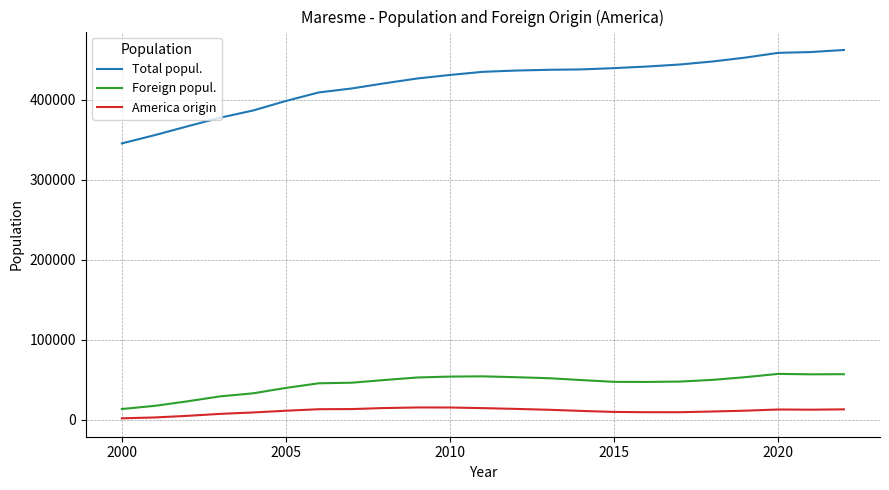

True or false: America origin and Total popul. cross at least once.

False